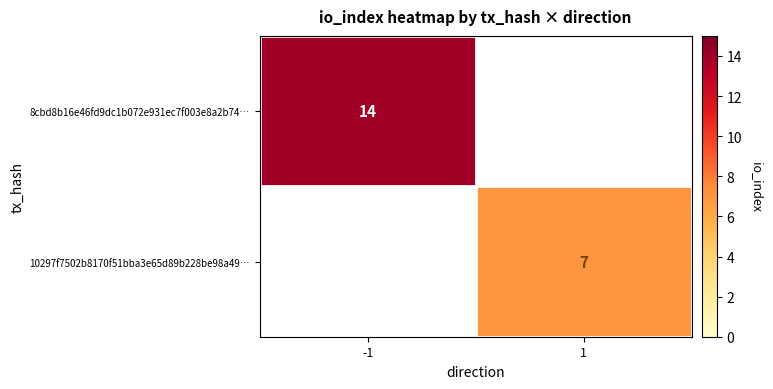

How many distinct data groups are displayed?

2